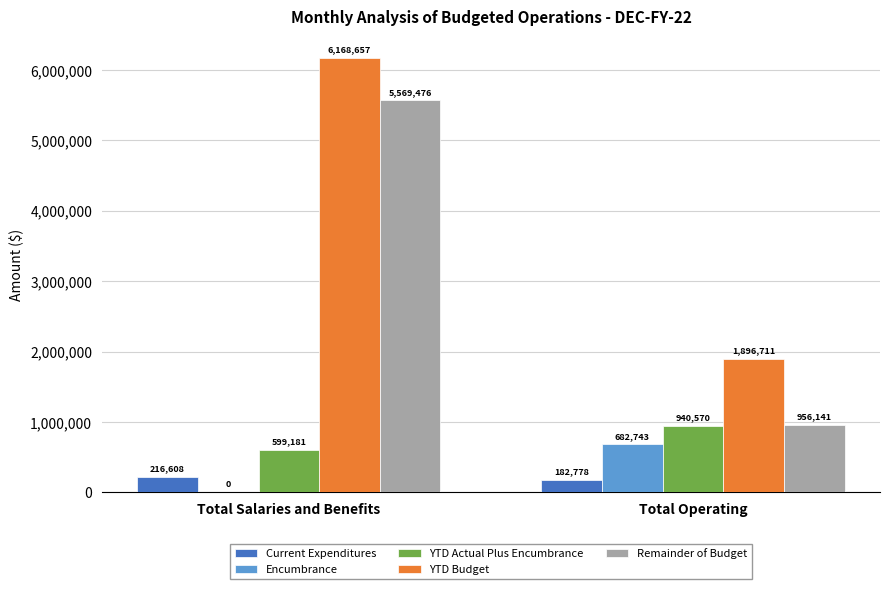

True or false: YTD Budget has a value of 2115382.3 at Total Salaries and Benefits.

False